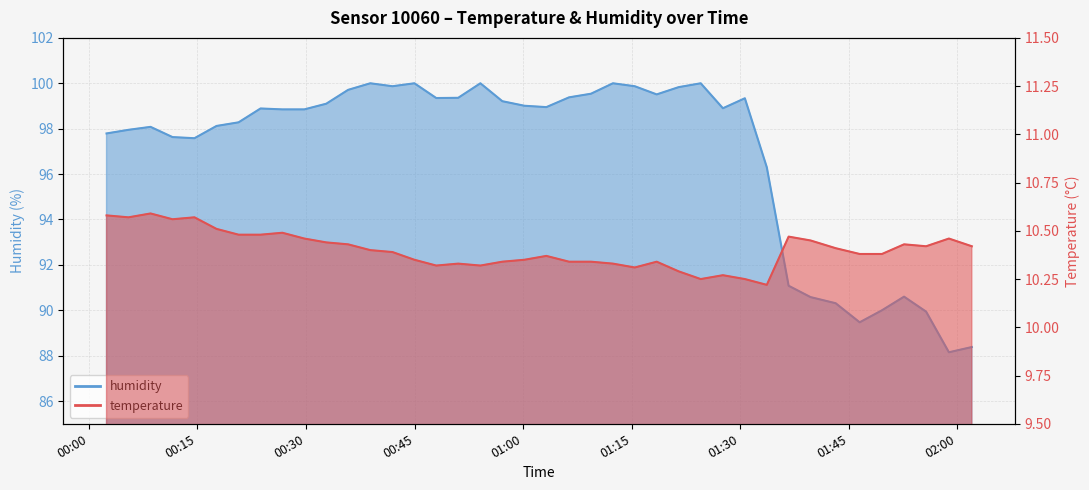

What is the average value of the temperature series?

10.4